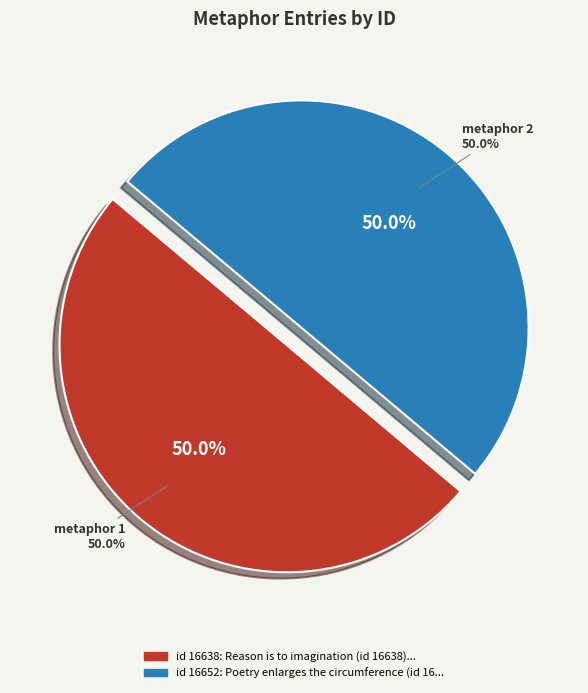

To the nearest percent, what portion does Reason is to imagination (id 16638) represent?

50%